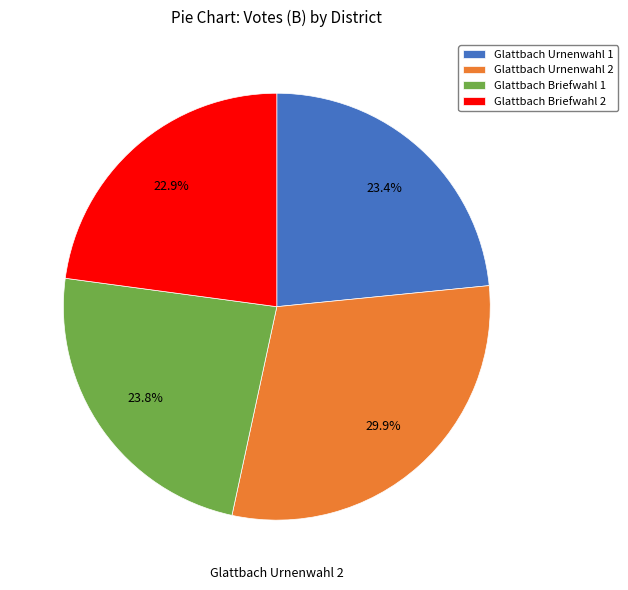

Is Glattbach Briefwahl 2 the majority of the pie?

No